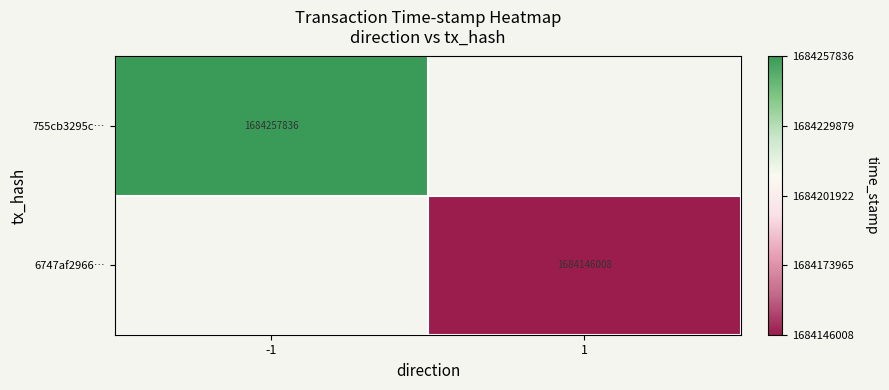

How many categories are shown in the chart?

2